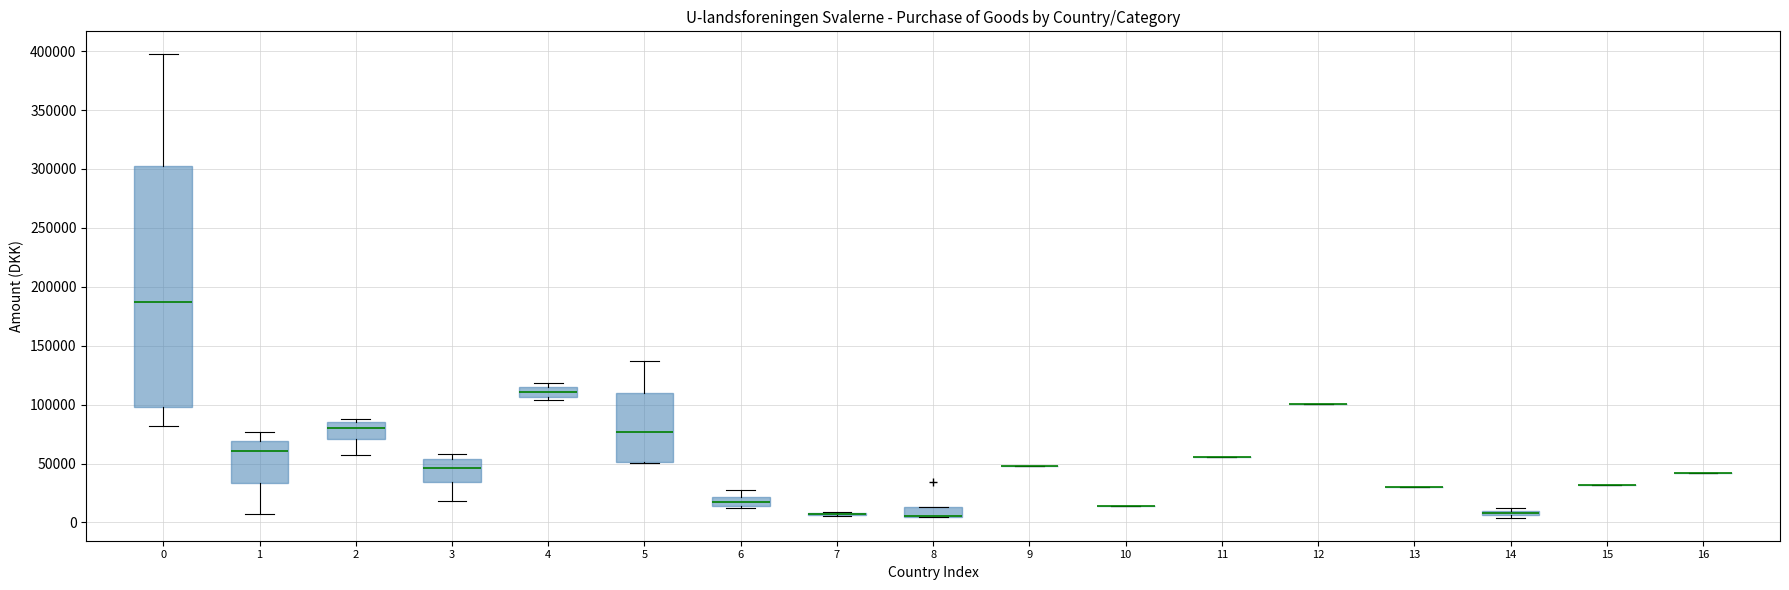

Comparing the boxes themselves (not the whiskers), which one is the tallest?

0